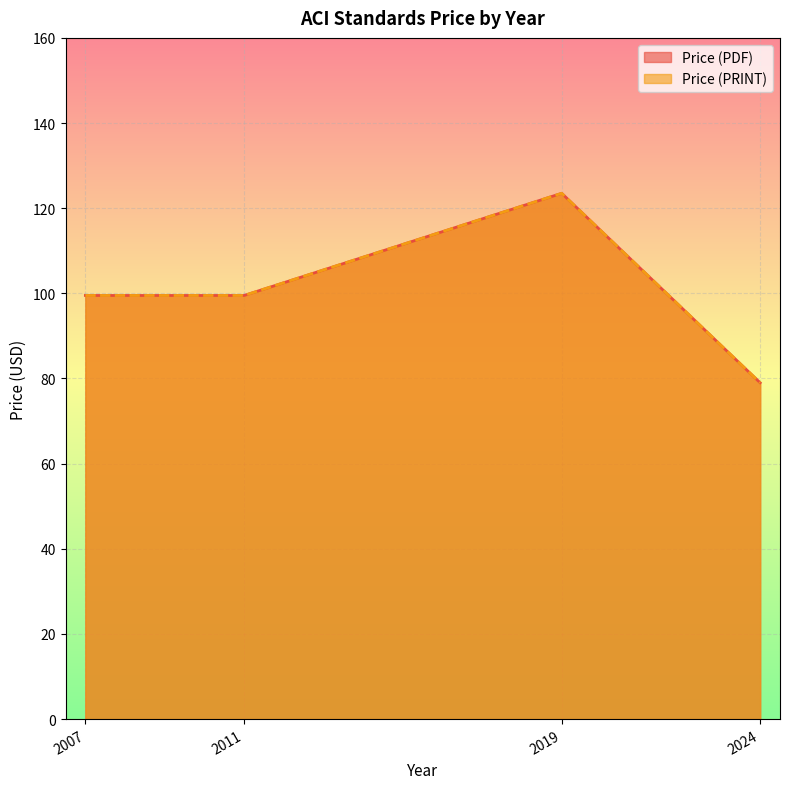

At 2011, list the series in order from largest to smallest.

Price (PDF), Price (PRINT)